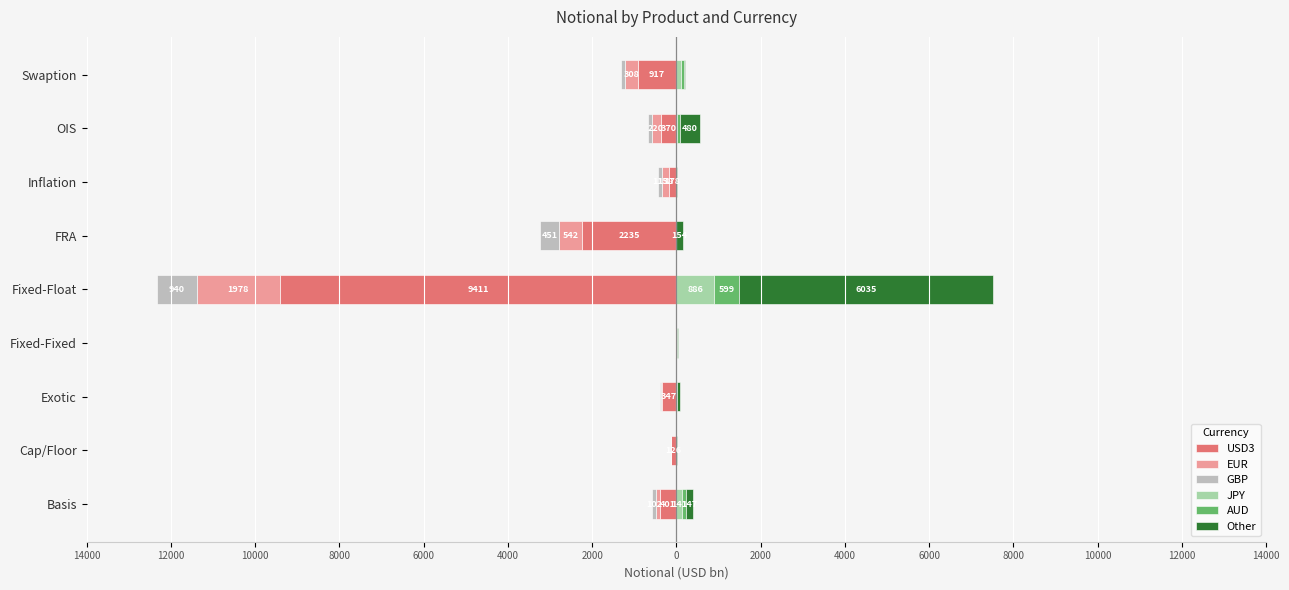

Which series changed the most between Fixed-Fixed and Swaption?

USD3